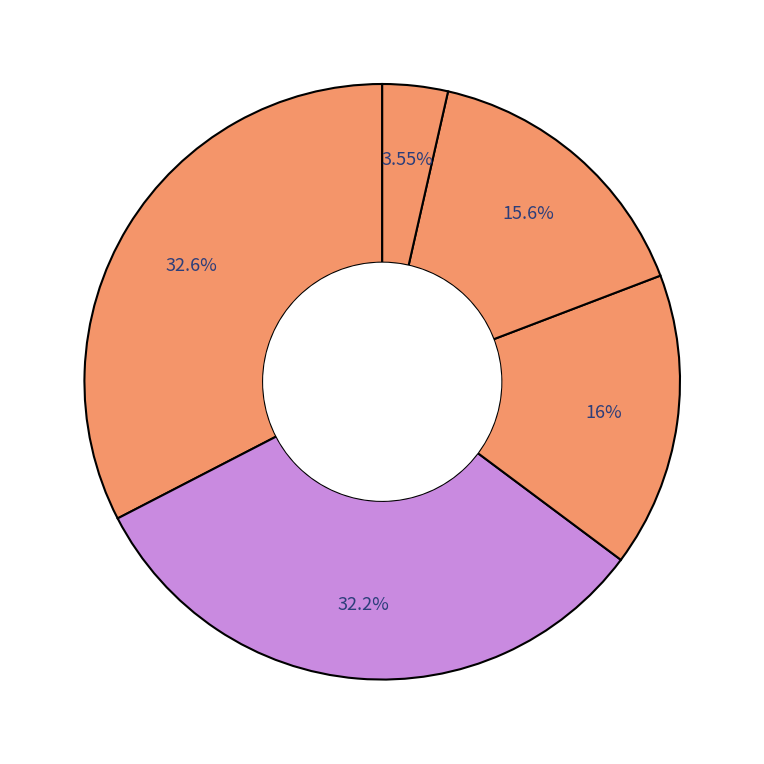

Does any single category account for the majority?

No